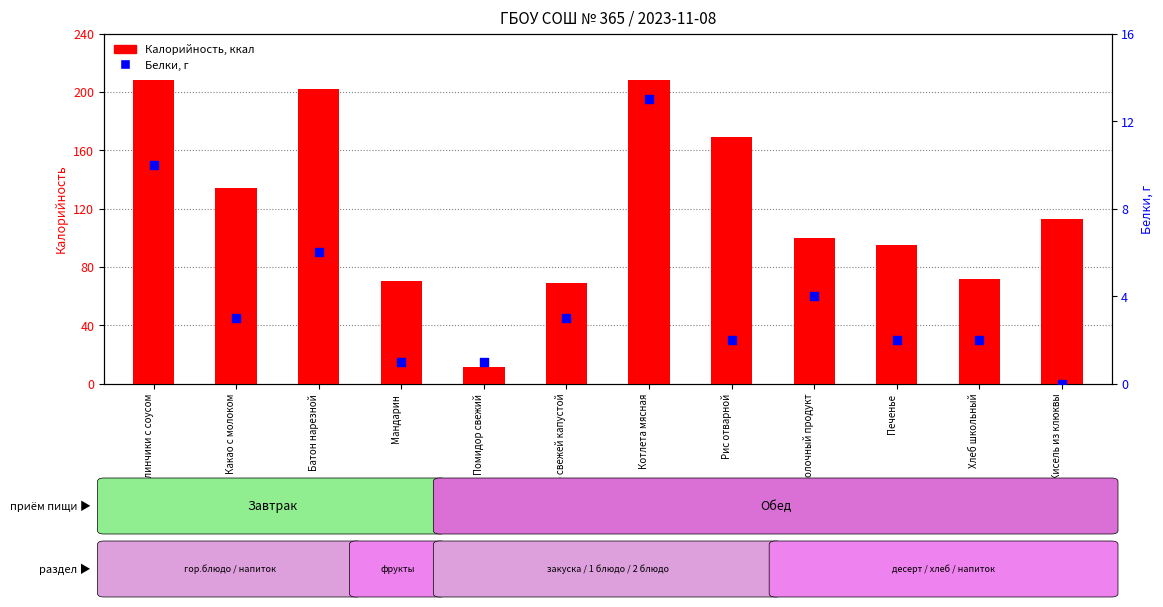

Which series reaches the maximum Y coordinate?

Калорийность